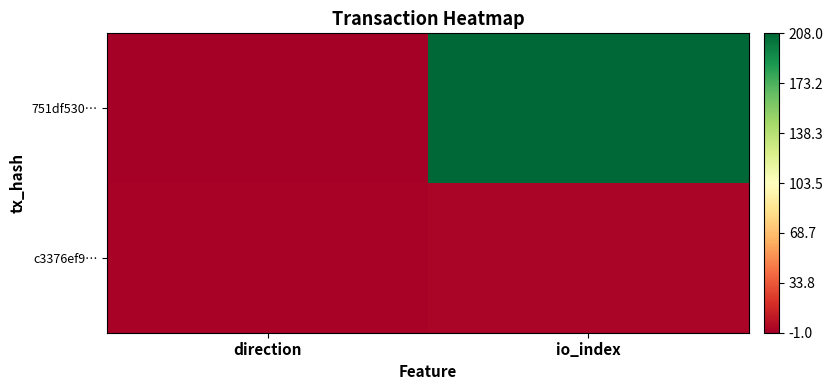

At which category does the chart reach its minimum across all series?

direction